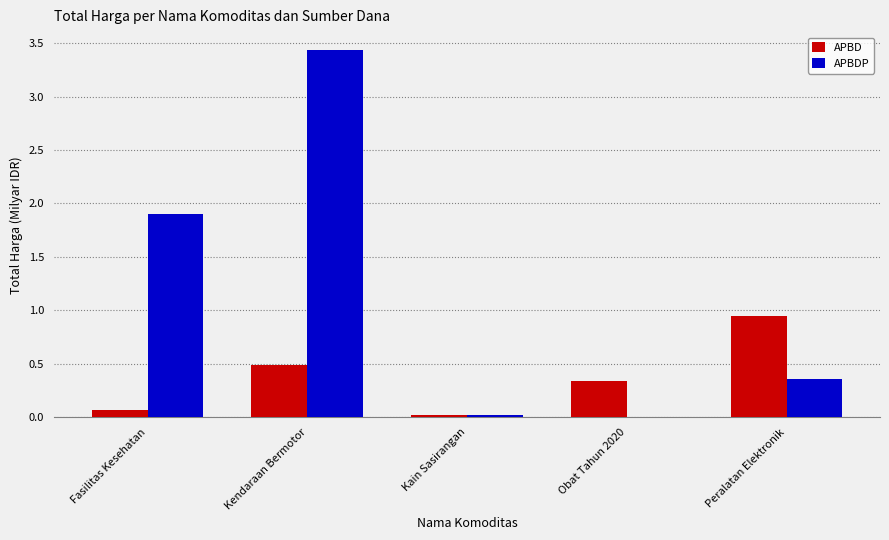

Count the number of categories in the chart.

5